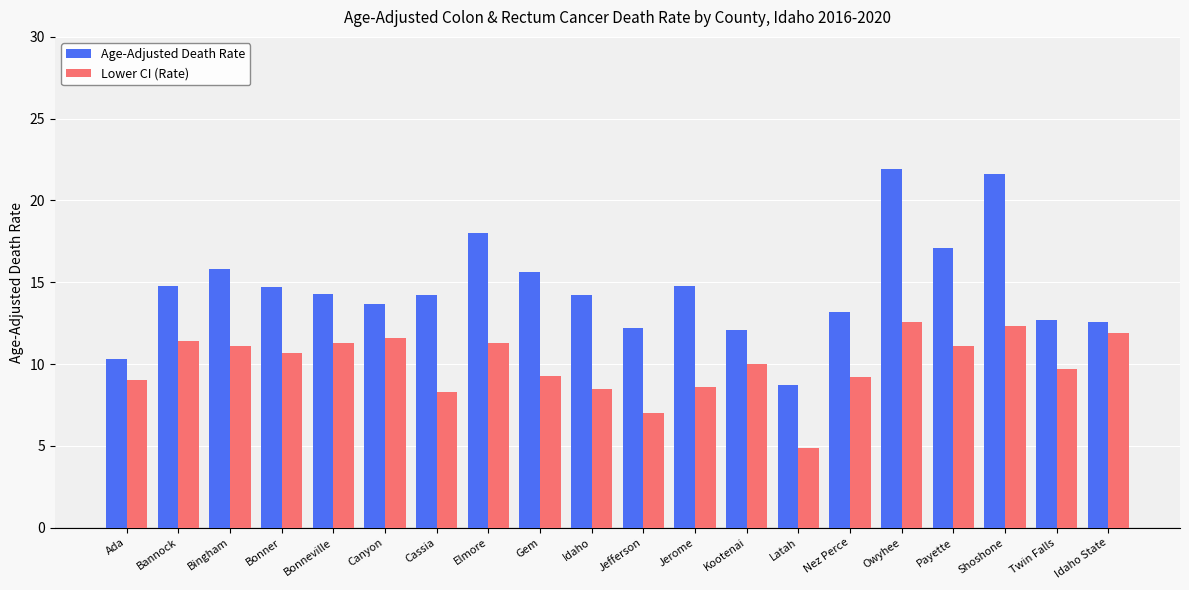

What is the greatest value displayed?

21.9